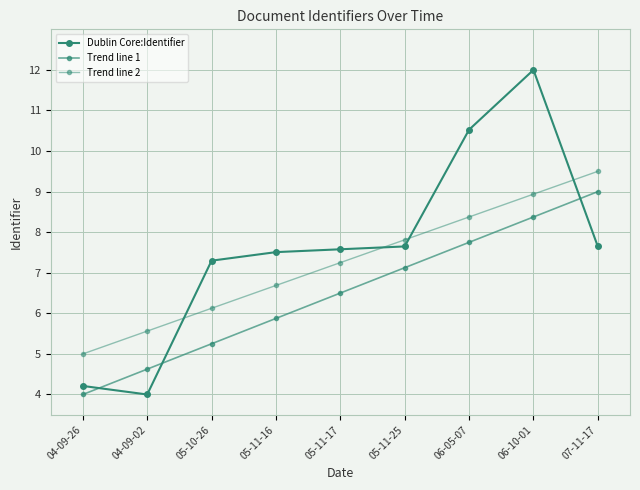

Does the chart have visible grid lines?

Yes